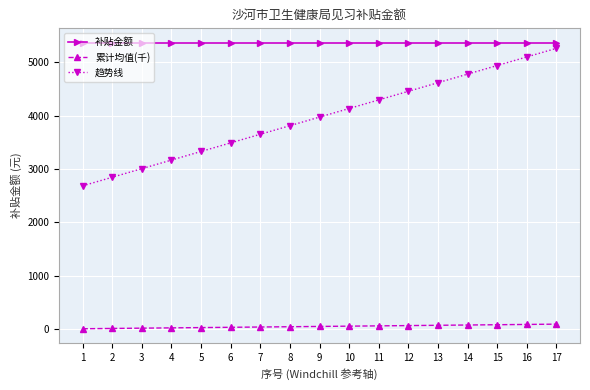

True or false: 补贴金额 and 趋势线 cross at least once.

False